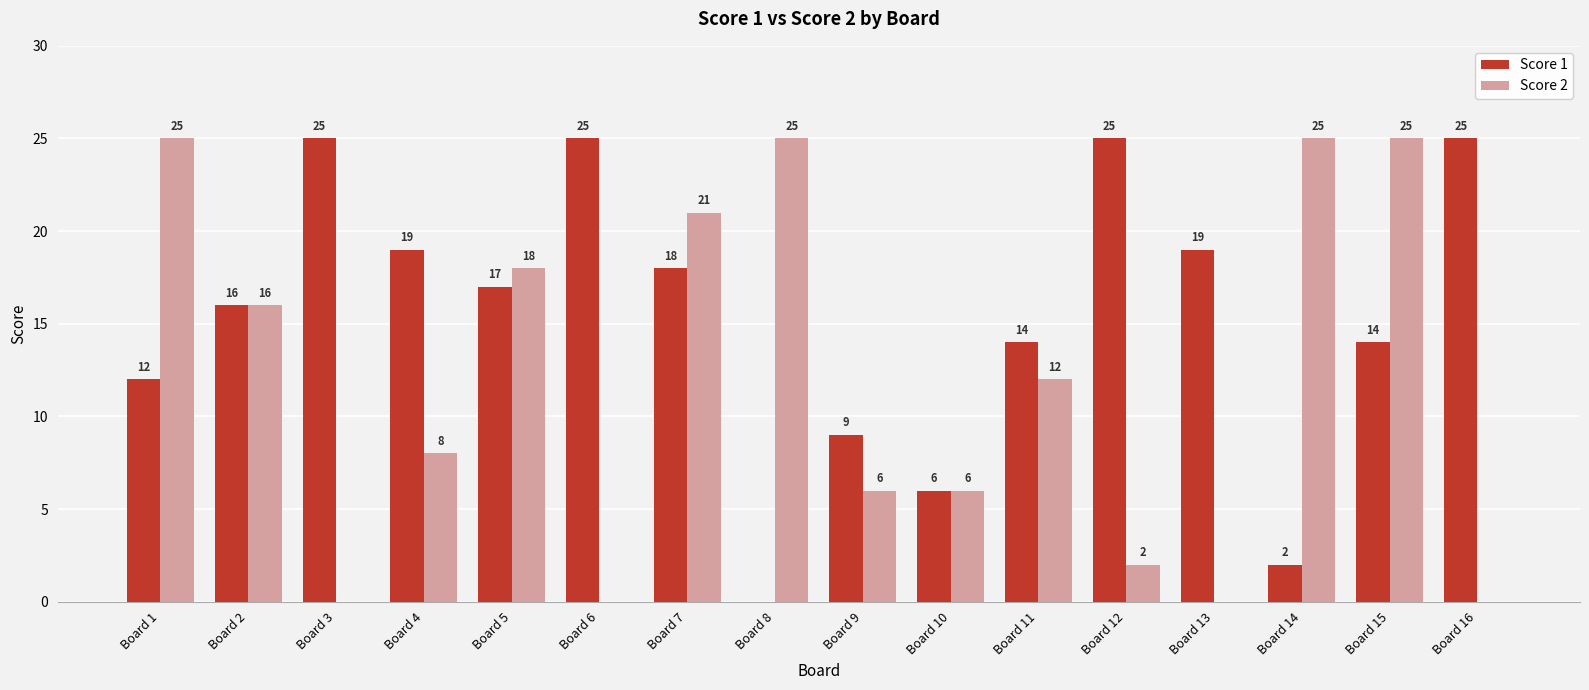

The value of Score 2 at Board 7 is 21. True or false?

True